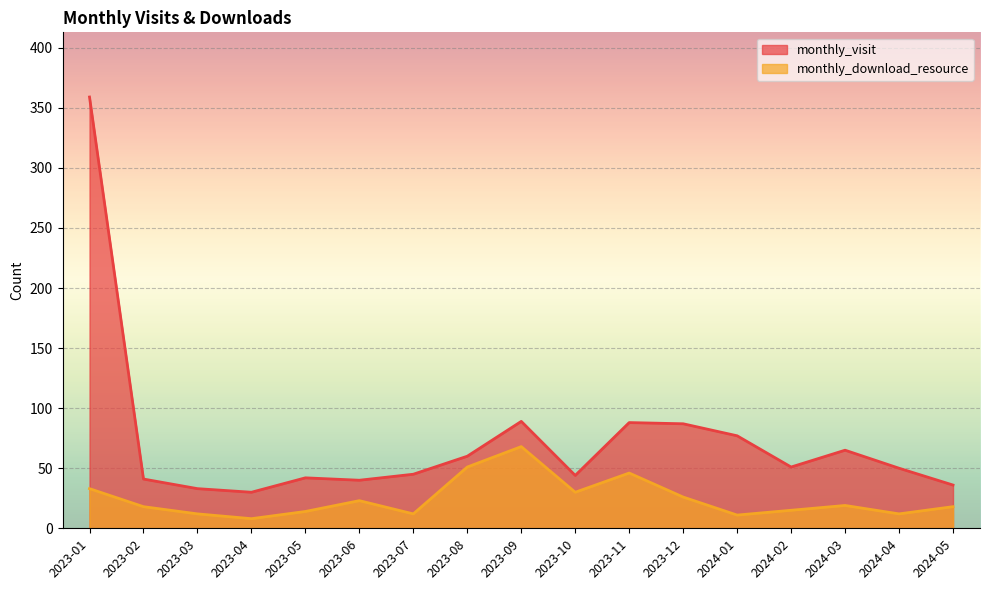

In monthly_download_resource, how many points are lower than both neighbors (excluding endpoints)?

5